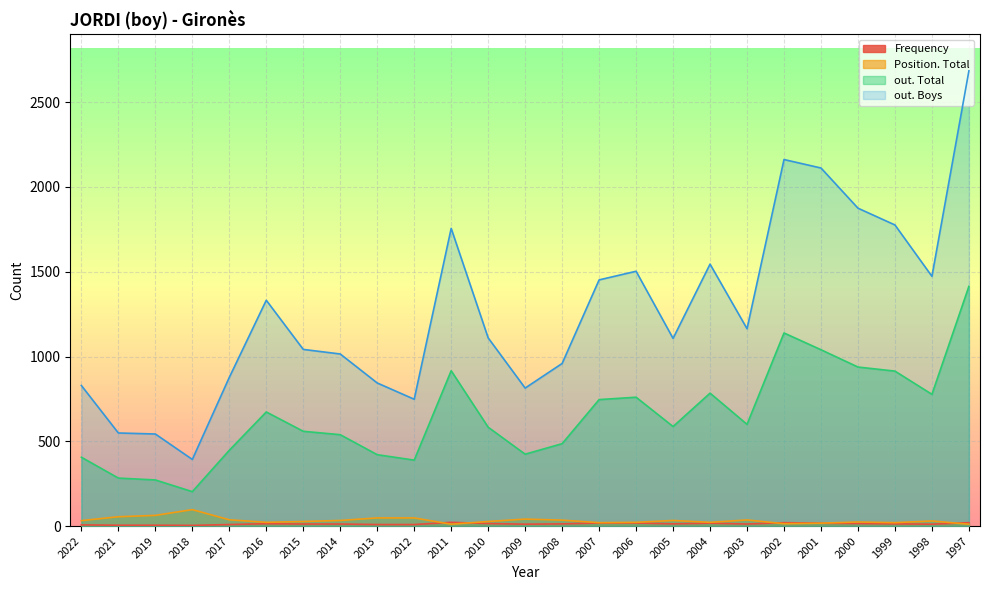

At which label does Frequency reach its peak?

2011